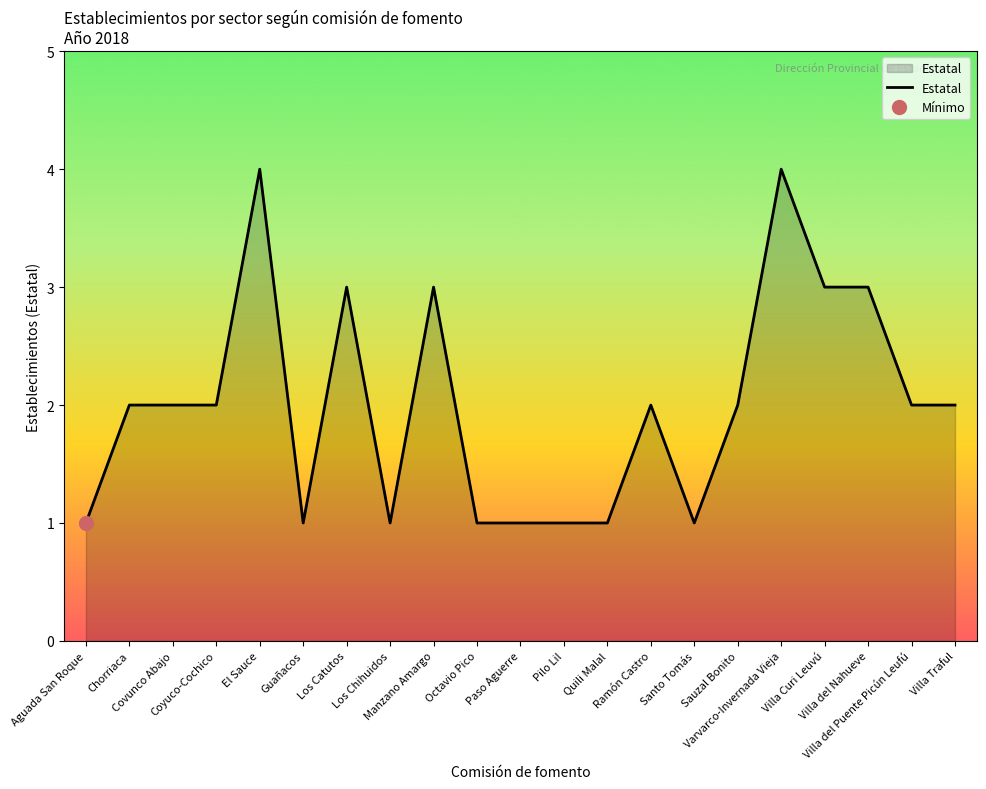

The value at Los Chihuidos is 1. True or false?

False